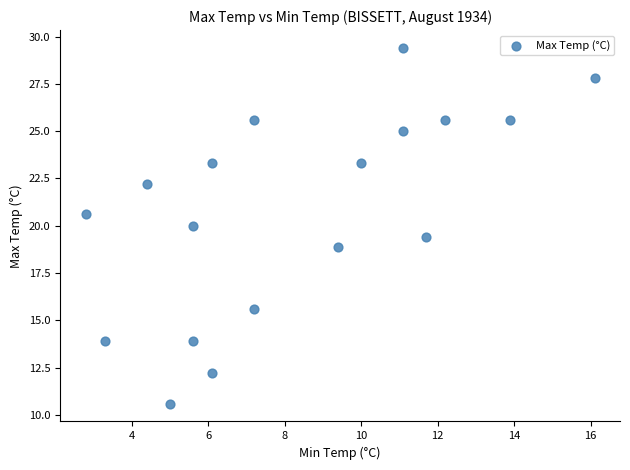

What is the range of Y values (max minus min)?

18.8